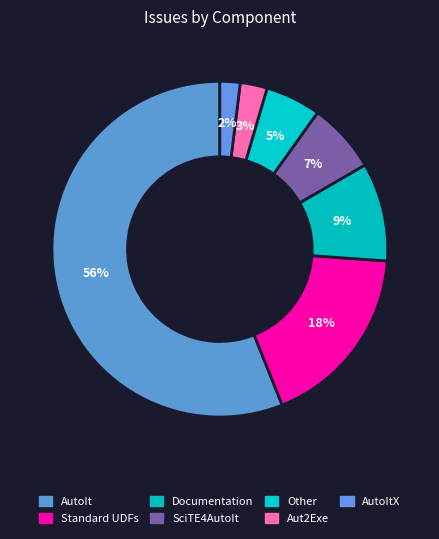

How many slices are in this pie chart?

7